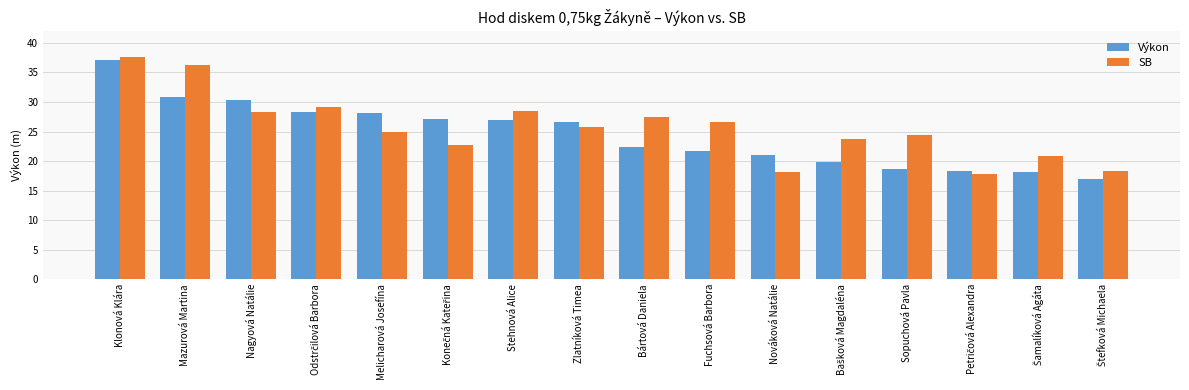

What are all the series names shown in the legend?

Výkon, SB